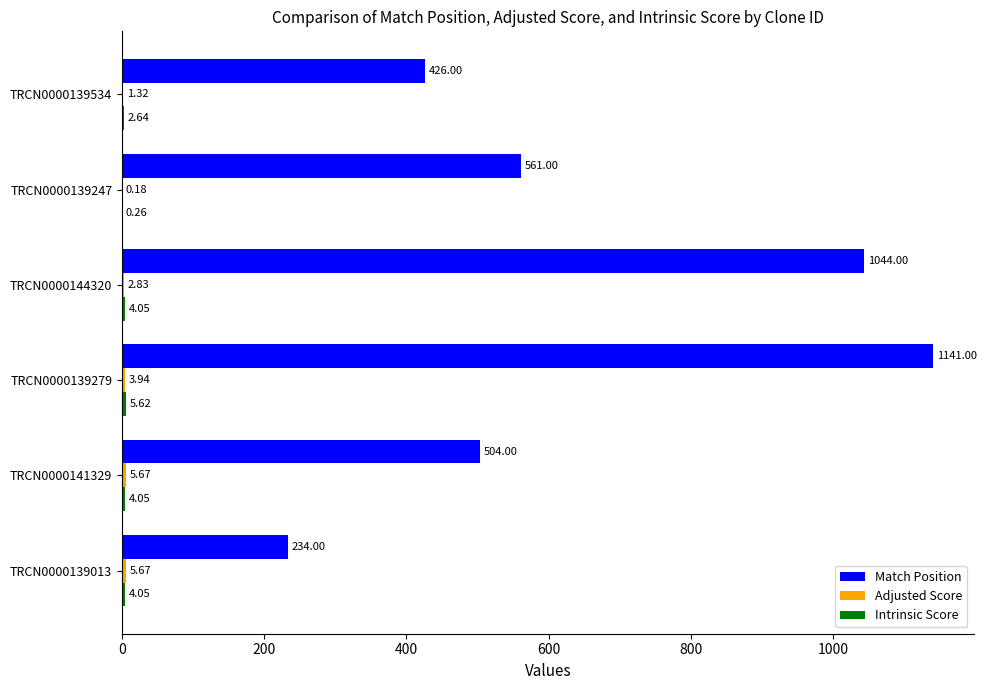

What is the sum of the Match Position values at TRCN0000139534 and TRCN0000139247?

987.0